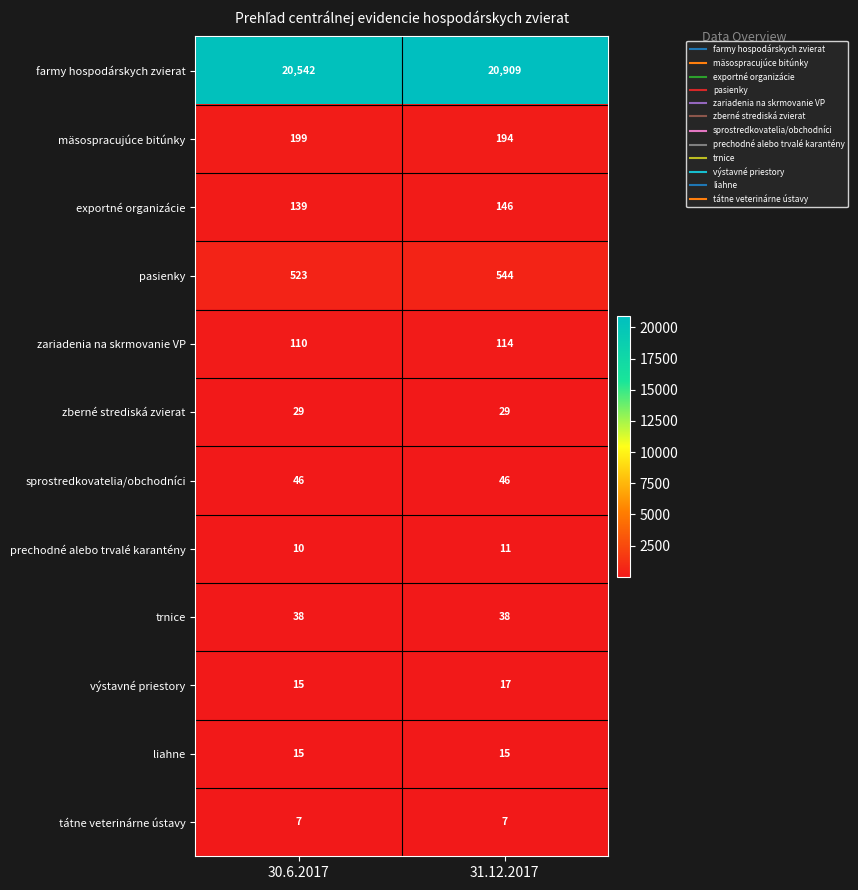

True or false: zariadenia na skrmovanie VP has a value of 110 at 30.6.2017.

True